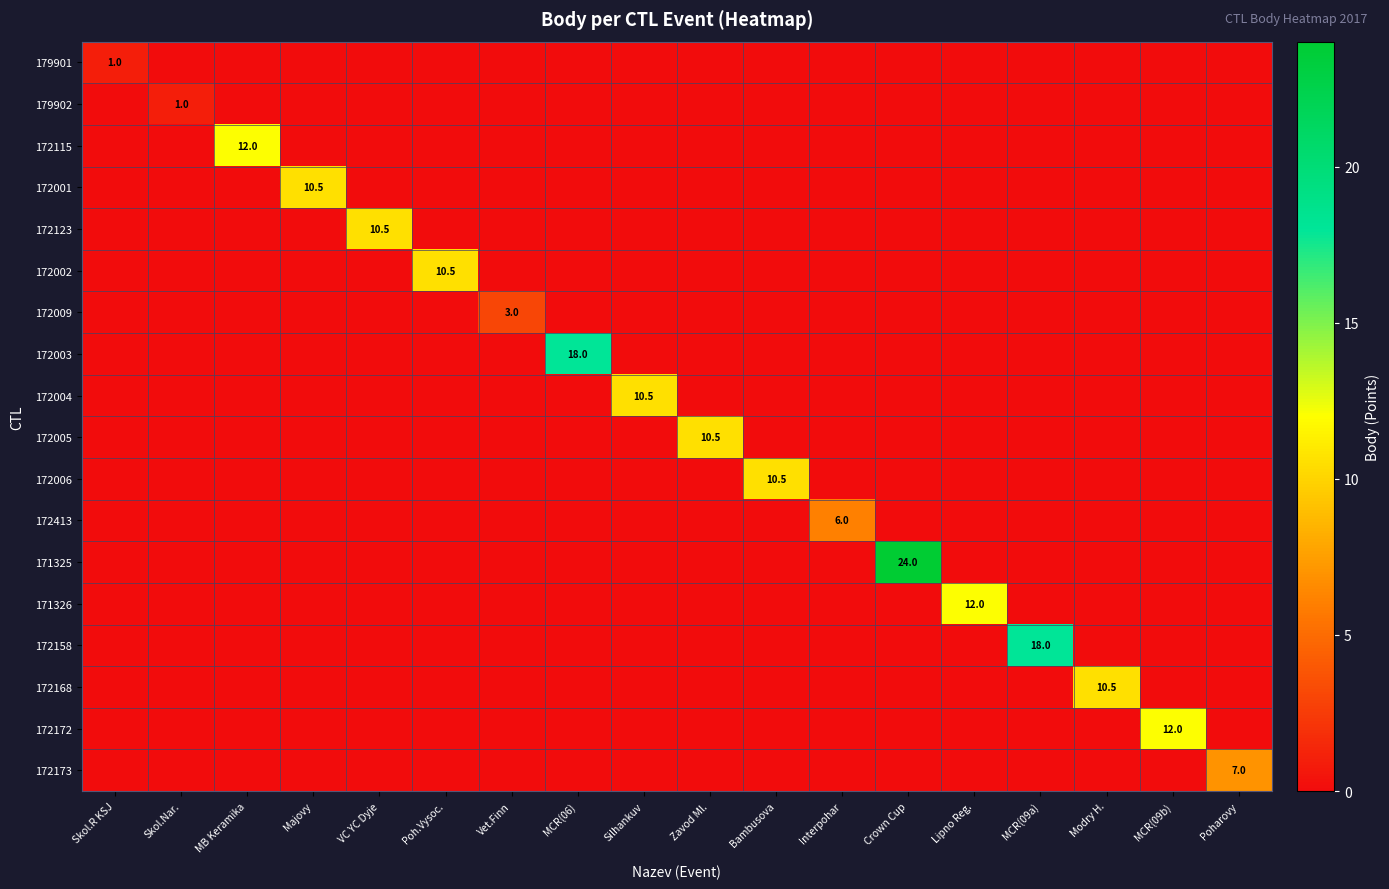

The 172173 series shows 7.0 at Poharovy. True or false?

True